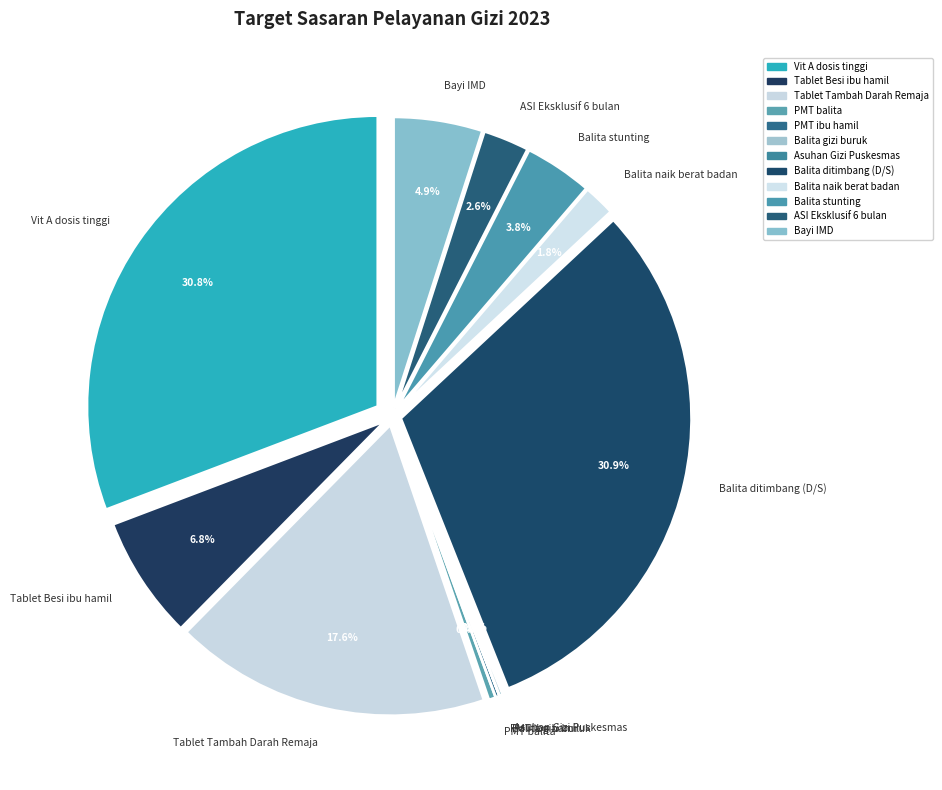

Count the number of slices in the pie.

12